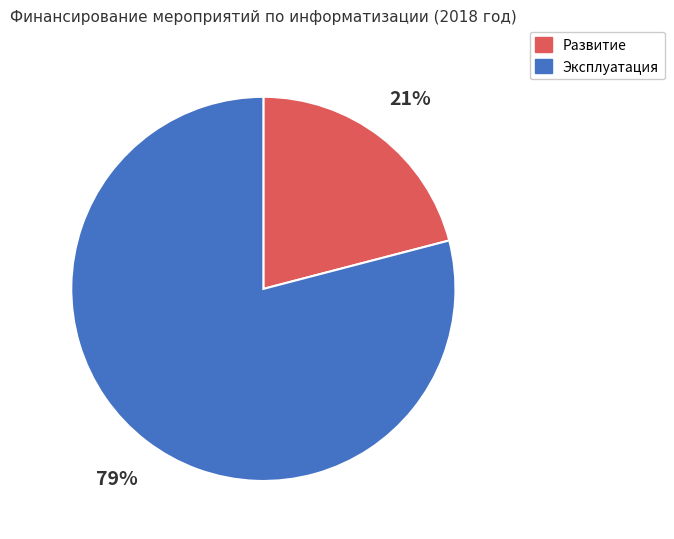

To the nearest percent, what is the difference between the Развитие and Эксплуатация slice percentages?

58%